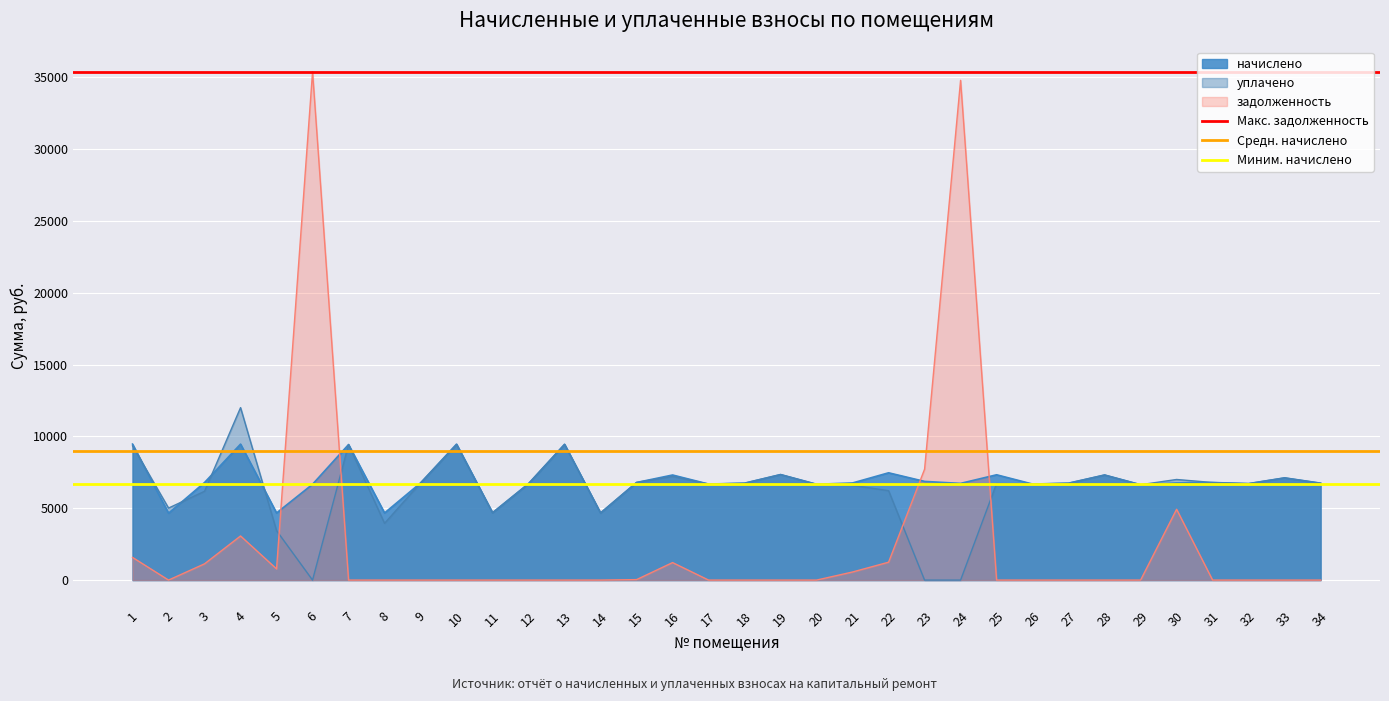

Between which two adjacent categories do задолженность and начислено first intersect?

5 and 6